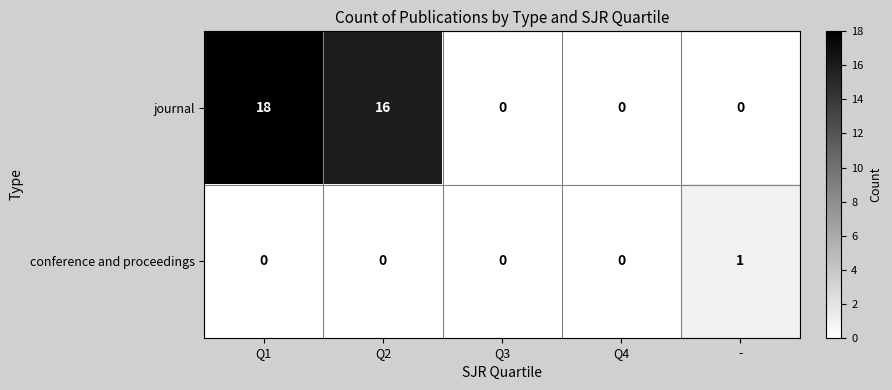

Which series has the largest total across all categories?

journal